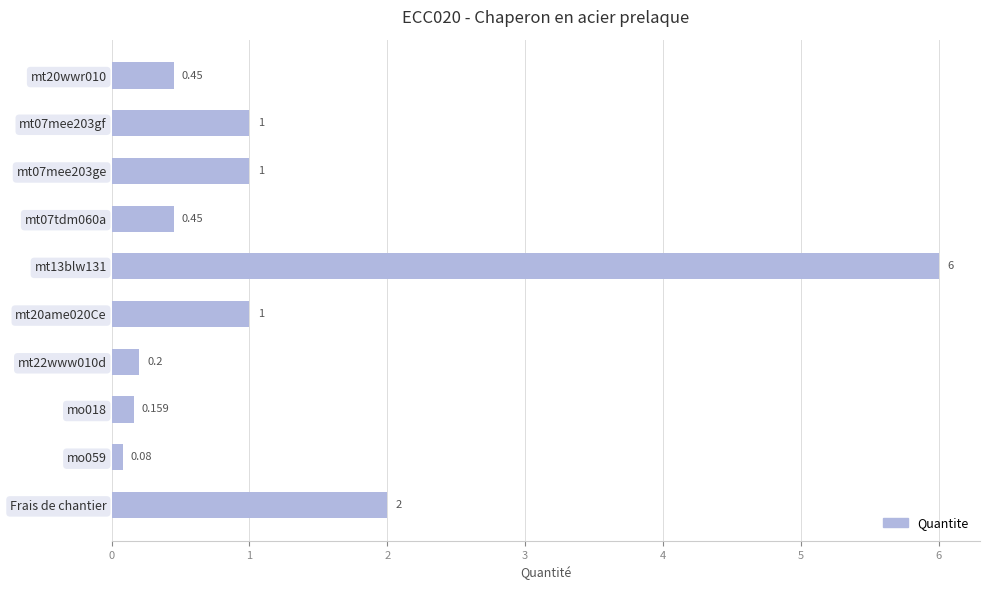

Which category has the highest value across all series?

mt13blw131